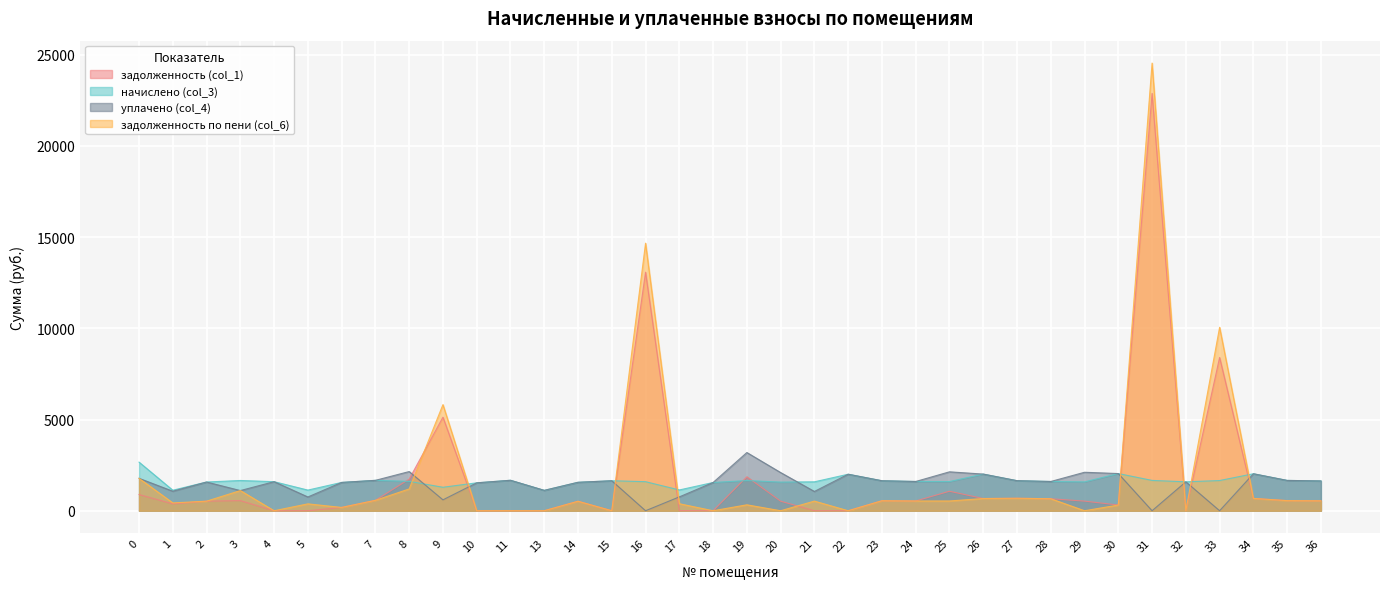

At which category does уплачено (col_4) reach its first local valley?

1